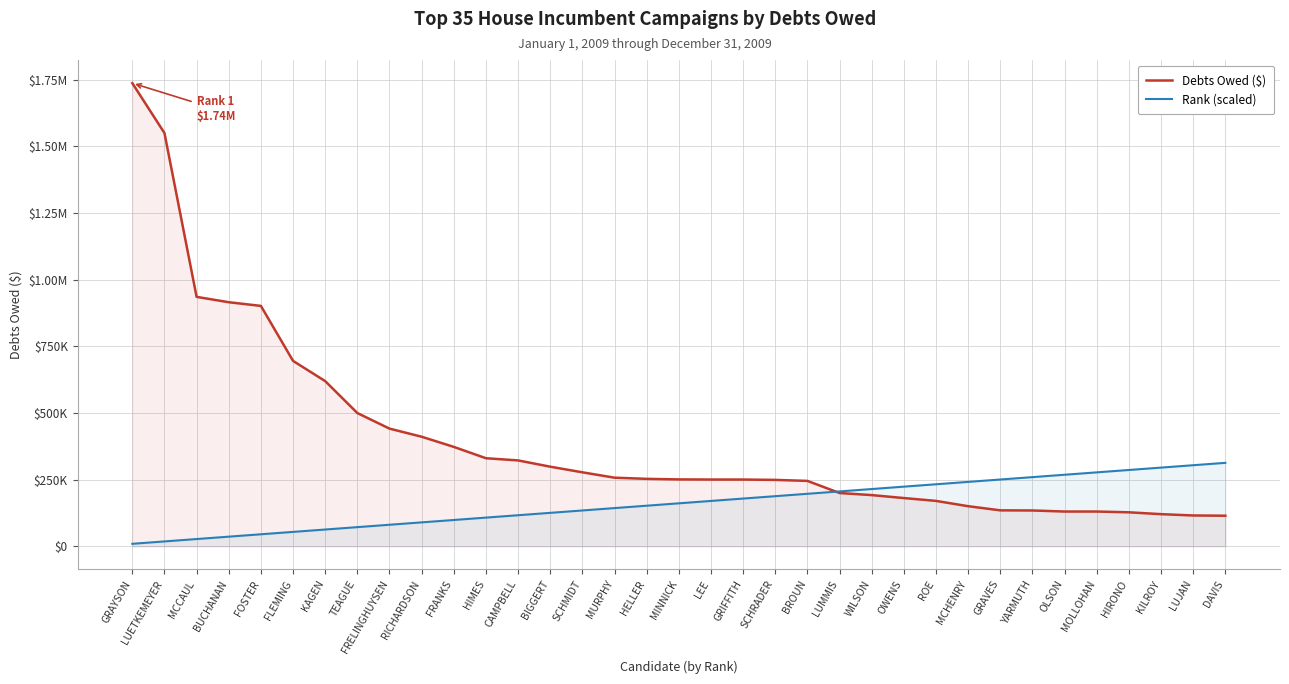

Rank the series by their average value, from highest to lowest.

Debts Owed ($), Rank (scaled)